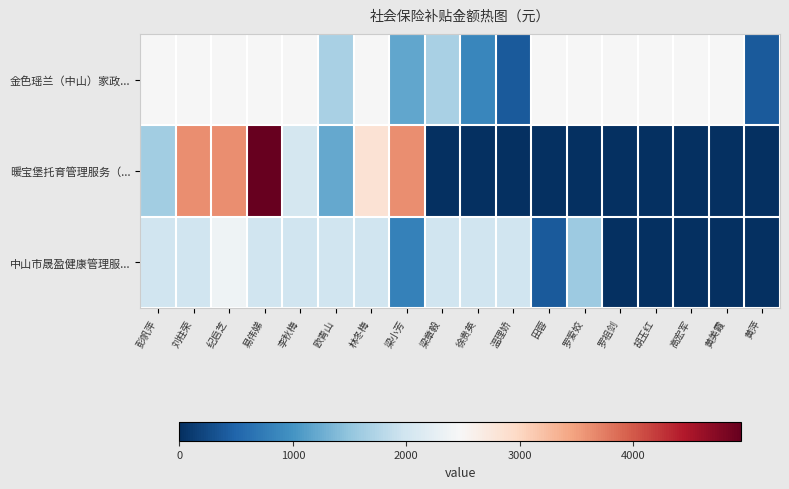

Reading left to right, what are all the values shown in this chart?

金色瑶兰（中山）家政...: 彭帆萍=2471.9	刘柱荣=2471.9	纪启芝=2471.9	易伟娣=2471.9	李秋梅=2471.9	欧青山=1678.6	林冬梅=2471.9	梁小芳=1189.8	梁章毅=1678.6	徐贵英=862.7	温理娇=396.6	田蓉=2471.9	罗爱姣=2471.9	罗祖剑=2471.9	胡玉红=2471.9	高宏军=2471.9	黄美霞=2471.9	黄萍=396.6
暖宝堡托育管理服务（...: 彭帆萍=1616.9	刘柱荣=3634.4	纪启芝=3634.4	易伟娣=4949.1	李秋梅=2035.1	欧青山=1211.5	林冬梅=2823.5	梁小芳=3634.4	梁章毅=0.0	徐贵英=0.0	温理娇=0.0	田蓉=0.0	罗爱姣=0.0	罗祖剑=0.0	胡玉红=0.0	高宏军=0.0	黄美霞=0.0	黄萍=0.0
中山市晟盈健康管理服...: 彭帆萍=1975.6	刘柱荣=1975.6	纪启芝=2369.8	易伟娣=1975.6	李秋梅=1975.6	欧青山=1975.6	林冬梅=1975.6	梁小芳=793.2	梁章毅=1975.6	徐贵英=1975.6	温理娇=1975.6	田蓉=396.6	罗爱姣=1579.0	罗祖剑=0.0	胡玉红=0.0	高宏军=0.0	黄美霞=0.0	黄萍=0.0